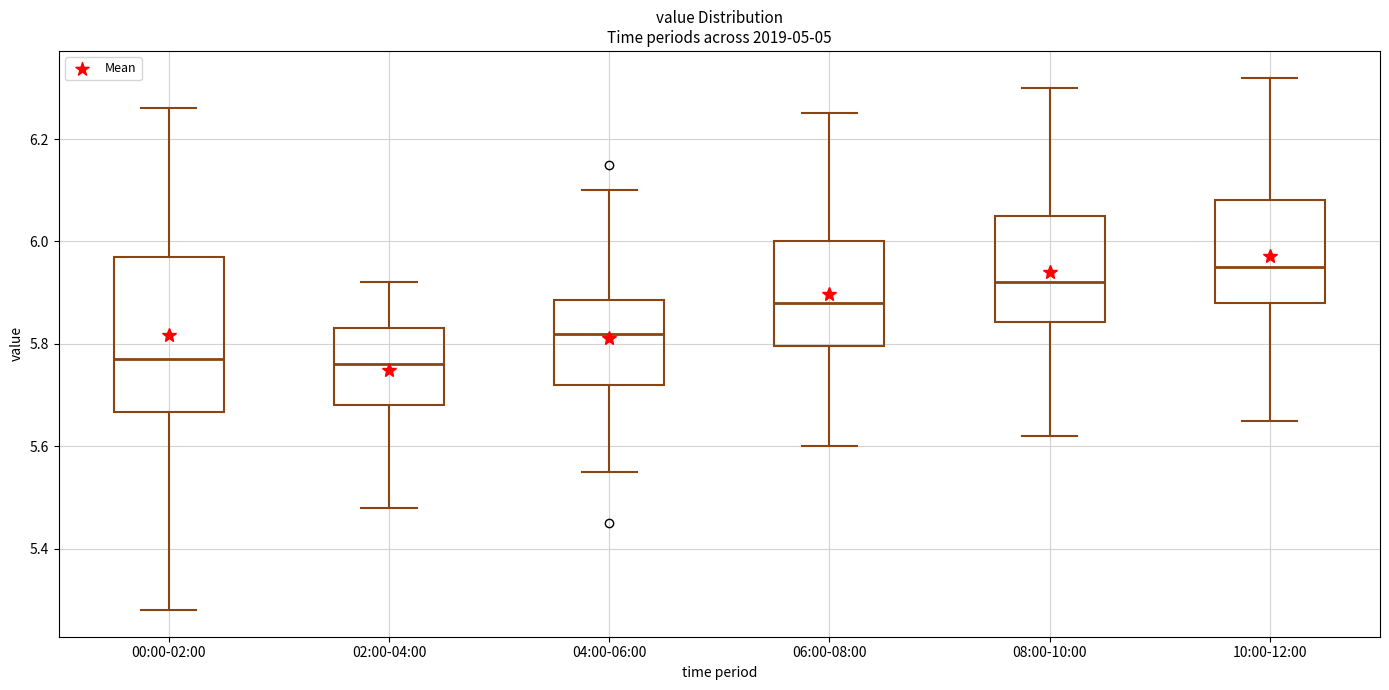

Reading left to right, transcribe this box plot: for each box, give where its median line is, the range the box spans, and where its two whiskers end, as read against the y-axis. The values are not printed on the chart, so give them approximately, as read against the axis.

00:00-02:00: median 5.78, box 5.66 to 5.98, whiskers 5.28 to 6.26
02:00-04:00: median 5.76, box 5.68 to 5.84, whiskers 5.48 to 5.92
04:00-06:00: median 5.82, box 5.72 to 5.88, whiskers 5.56 to 6.10
06:00-08:00: median 5.88, box 5.80 to 6.00, whiskers 5.60 to 6.26
08:00-10:00: median 5.92, box 5.84 to 6.06, whiskers 5.62 to 6.30
10:00-12:00: median 5.96, box 5.88 to 6.08, whiskers 5.66 to 6.32